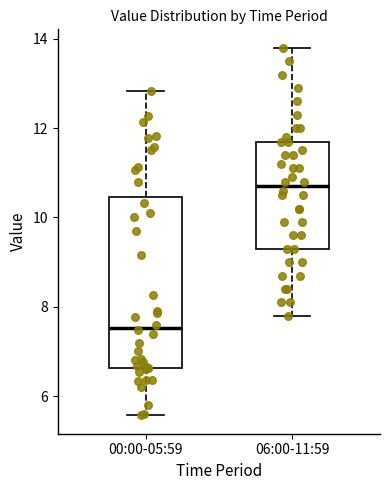

Where does the median line of the box for 06:00-11:59 sit on the y-axis? The values are not printed on the chart, so give them approximately, as read against the axis.

10.8